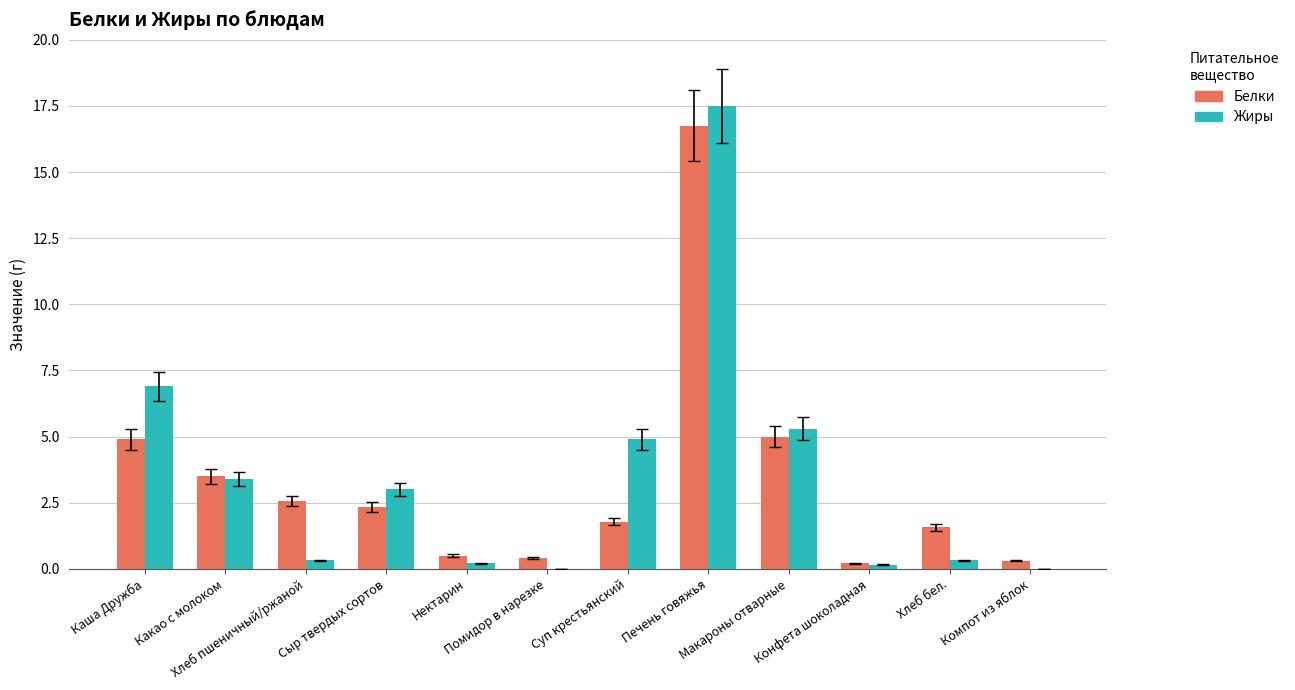

What is the total value across all series at Хлеб пшеничный/ржаной?

2.9